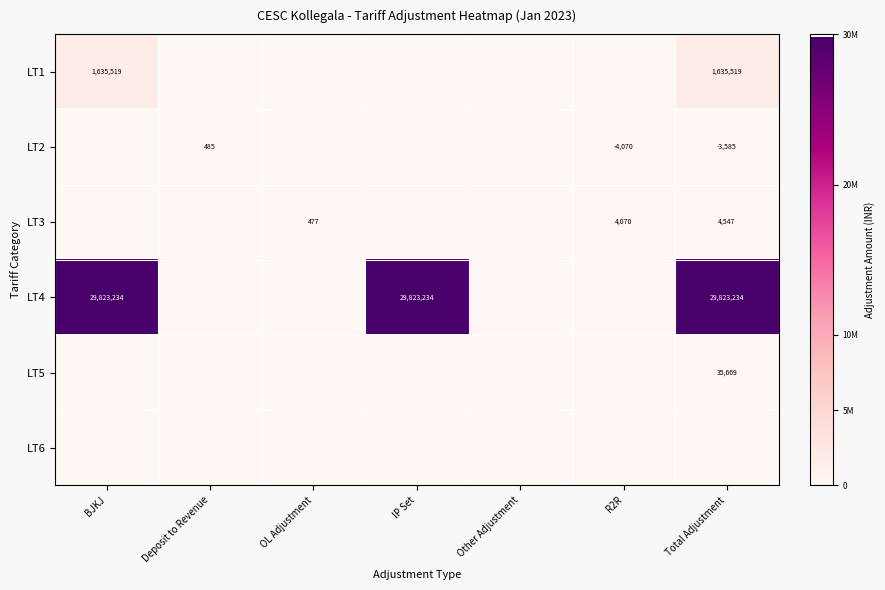

True or false: LT4 has a value of 29823234 at BJKJ.

True